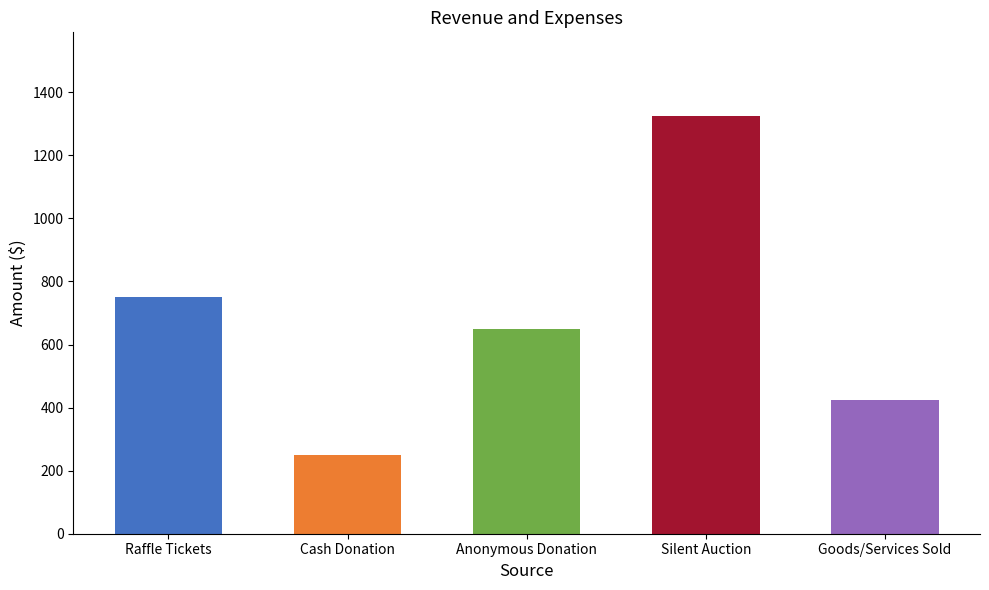

The chart shows a value of 51 at Anonymous Donation (1). True or false?

False